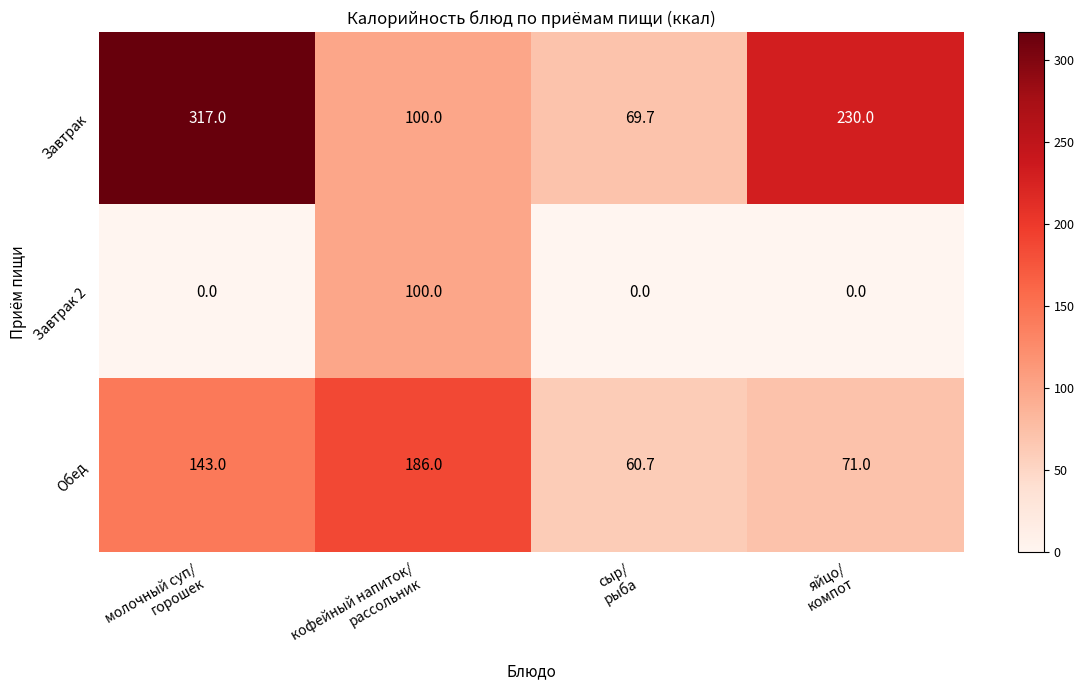

Count the Завтрак 2 values in the range 0 to 100.

4